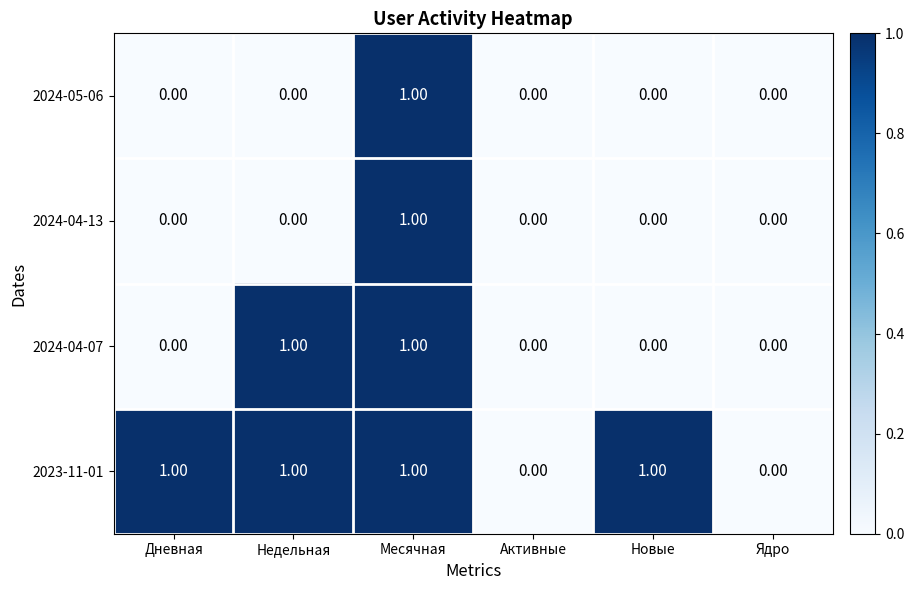

Which series changed the most between Недельная and Новые?

2024-04-07